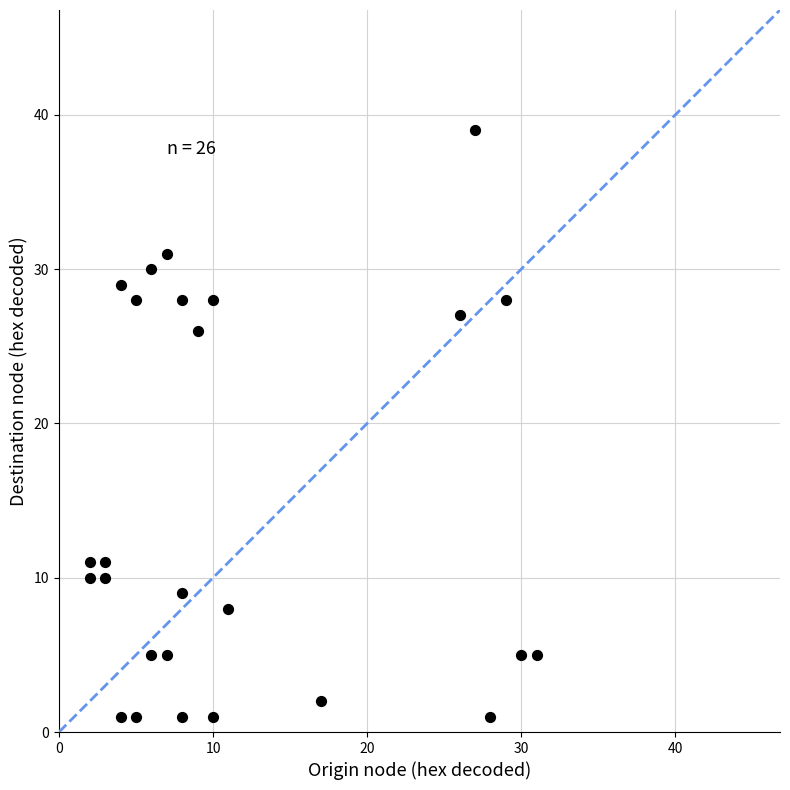

What Y value in the scatter plot is closest to 20?

26